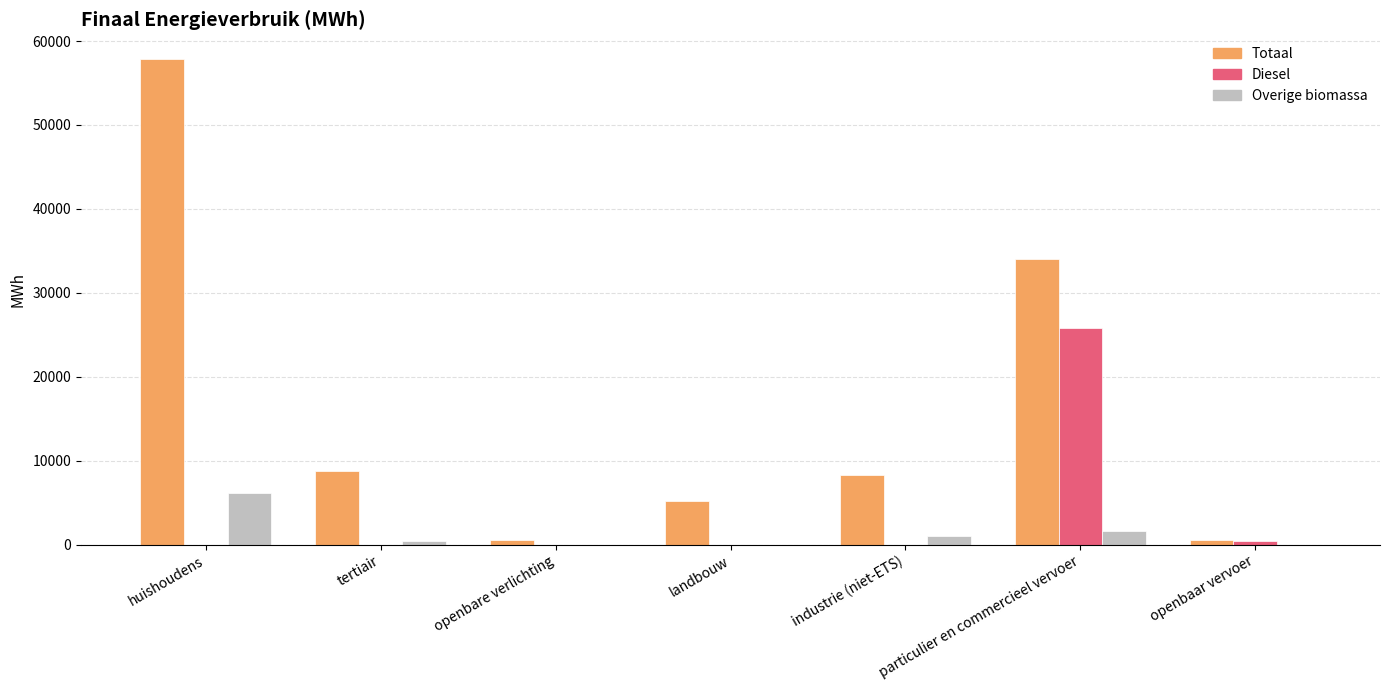

What are all the series names shown in the legend?

Totaal, Diesel, Overige biomassa